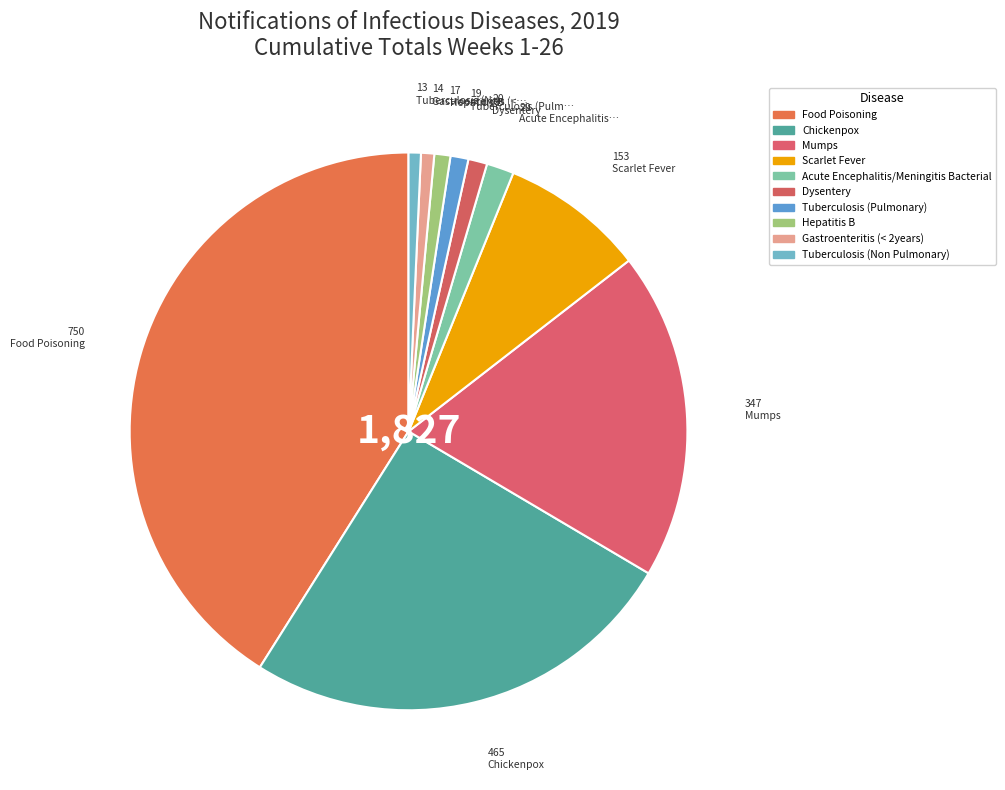

How many segments does this pie chart have?

10